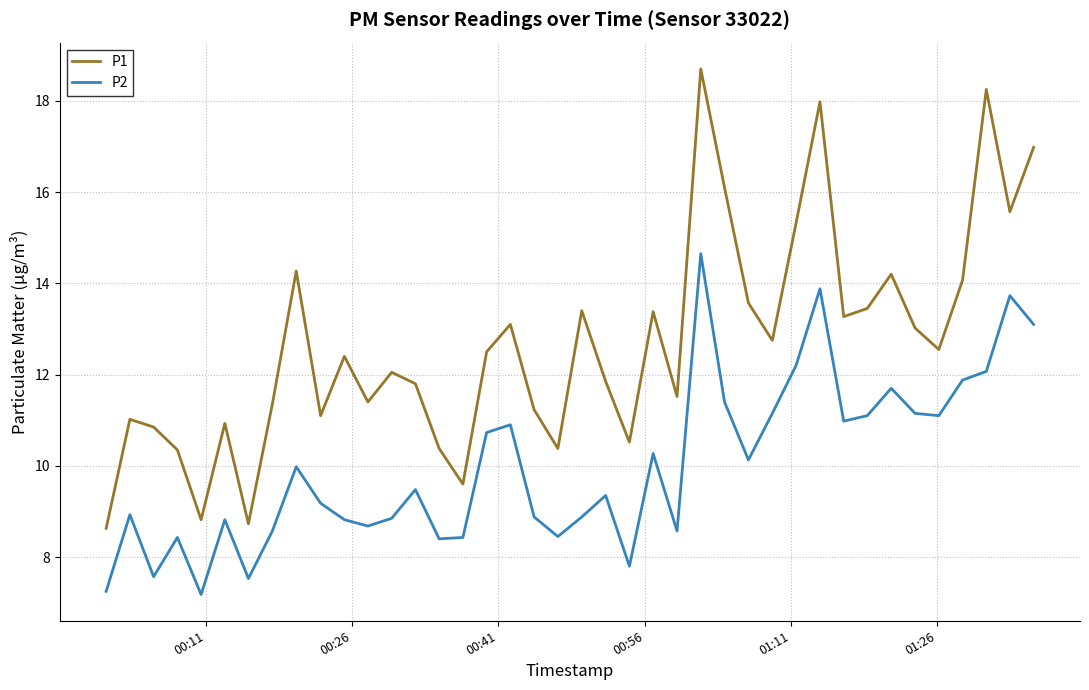

What is the maximum value for P1?

18.7